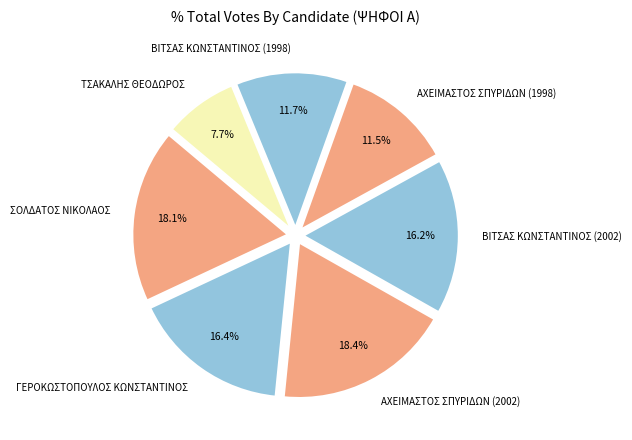

To the nearest percent, what portion does ΒΙΤΣΑΣ ΚΩΝΣΤΑΝΤΙΝΟΣ (1998) represent?

12%